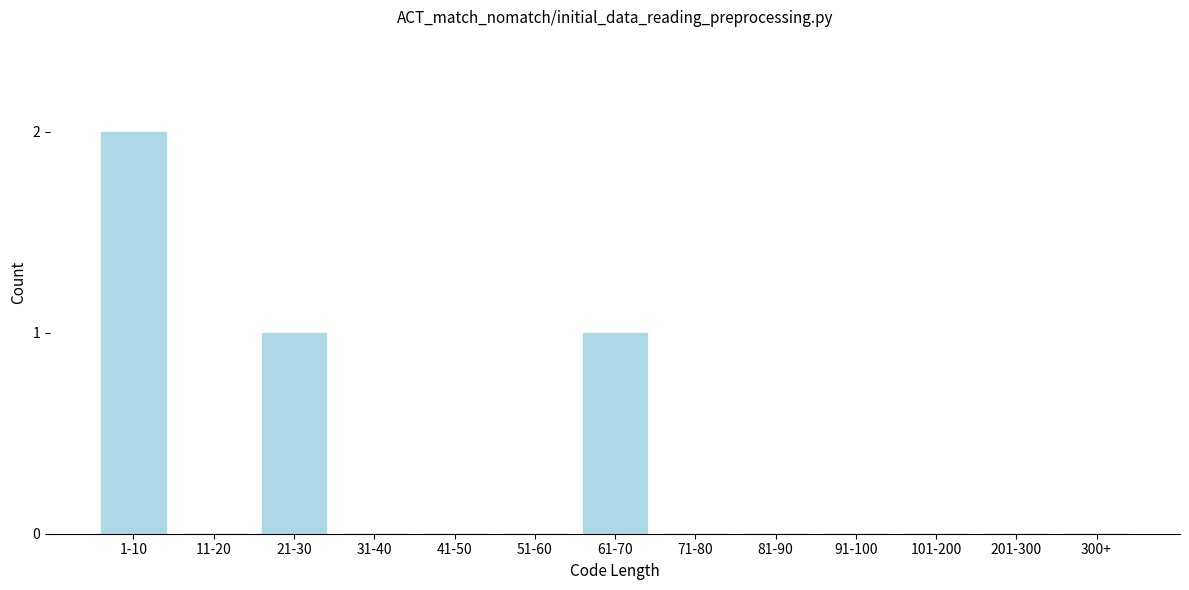

Reading right to left, transcribe all the data shown in this chart.

300+=0	201-300=0	101-200=0	91-100=0	81-90=0	71-80=0	61-70=1	51-60=0	41-50=0	31-40=0	21-30=1	11-20=0	1-10=2